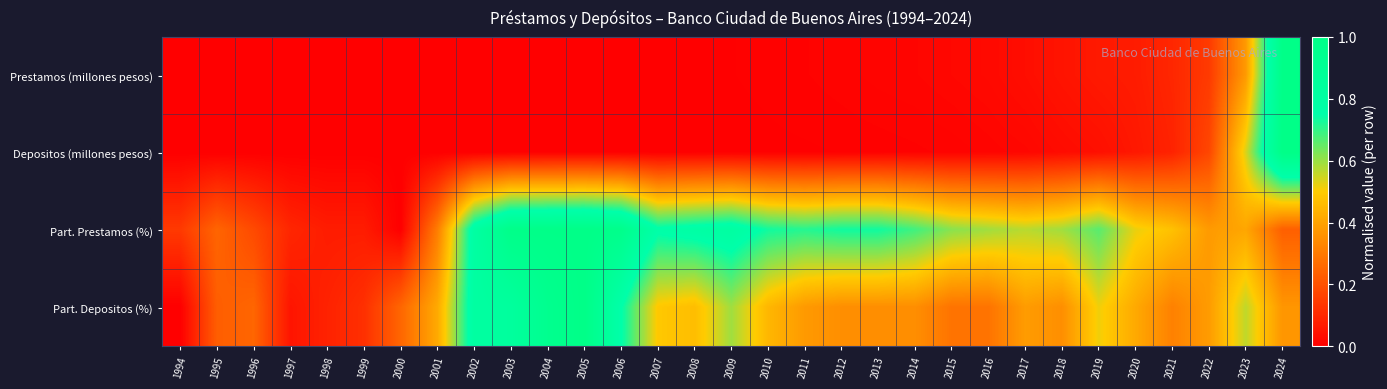

Reading left to right, list all the values displayed in this chart.

Prestamos (millones pesos): 1994=0.0	1995=0.0	1996=0.0	1997=0.0	1998=0.0	1999=0.0	2000=0.0	2001=0.0	2002=0.0	2003=0.0	2004=0.0	2005=0.0	2006=0.0	2007=0.0	2008=0.0	2009=0.0	2010=0.0	2011=0.0	2012=0.0	2013=0.0	2014=0.0	2015=0.0	2016=0.0	2017=0.0	2018=0.1	2019=0.1	2020=0.1	2021=0.1	2022=0.1	2023=0.4	2024=1.0
Depositos (millones pesos): 1994=0.0	1995=0.0	1996=0.0	1997=0.0	1998=0.0	1999=0.0	2000=0.0	2001=0.0	2002=0.0	2003=0.0	2004=0.0	2005=0.0	2006=0.0	2007=0.0	2008=0.0	2009=0.0	2010=0.0	2011=0.0	2012=0.0	2013=0.0	2014=0.0	2015=0.0	2016=0.0	2017=0.0	2018=0.0	2019=0.0	2020=0.1	2021=0.1	2022=0.2	2023=0.5	2024=1.0
Part. Prestamos (%): 1994=0.1	1995=0.2	1996=0.2	1997=0.1	1998=0.1	1999=0.1	2000=0.0	2001=0.3	2002=0.8	2003=1.0	2004=1.0	2005=1.0	2006=1.0	2007=0.8	2008=0.8	2009=0.8	2010=0.7	2011=0.7	2012=0.7	2013=0.7	2014=0.7	2015=0.6	2016=0.6	2017=0.6	2018=0.6	2019=0.7	2020=0.5	2021=0.5	2022=0.4	2023=0.4	2024=0.2
Part. Depositos (%): 1994=0.0	1995=0.2	1996=0.3	1997=0.1	1998=0.1	1999=0.1	2000=0.3	2001=0.4	2002=0.8	2003=0.8	2004=0.9	2005=1.0	2006=0.8	2007=0.5	2008=0.5	2009=0.6	2010=0.4	2011=0.4	2012=0.3	2013=0.3	2014=0.3	2015=0.3	2016=0.3	2017=0.4	2018=0.3	2019=0.5	2020=0.4	2021=0.3	2022=0.4	2023=0.6	2024=0.4